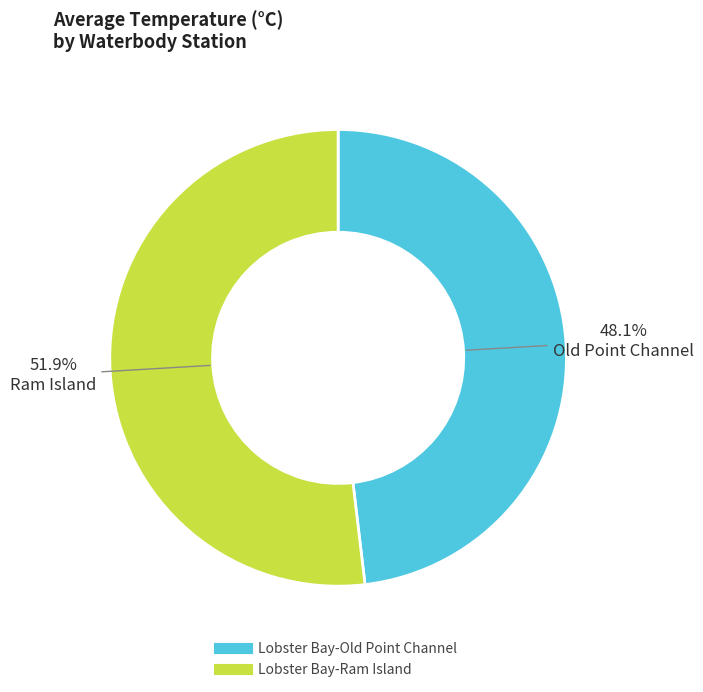

How many segments does this pie chart have?

2